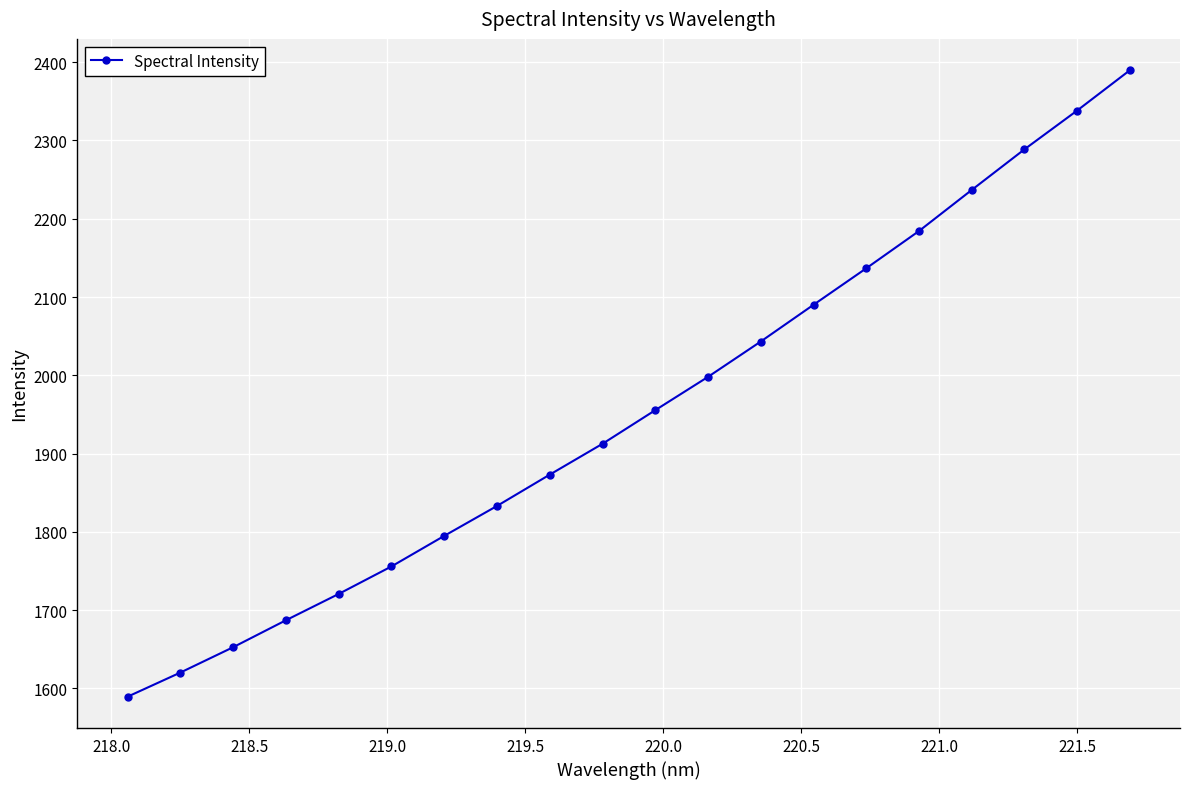

What is the difference between the maximum and minimum values?

800.2